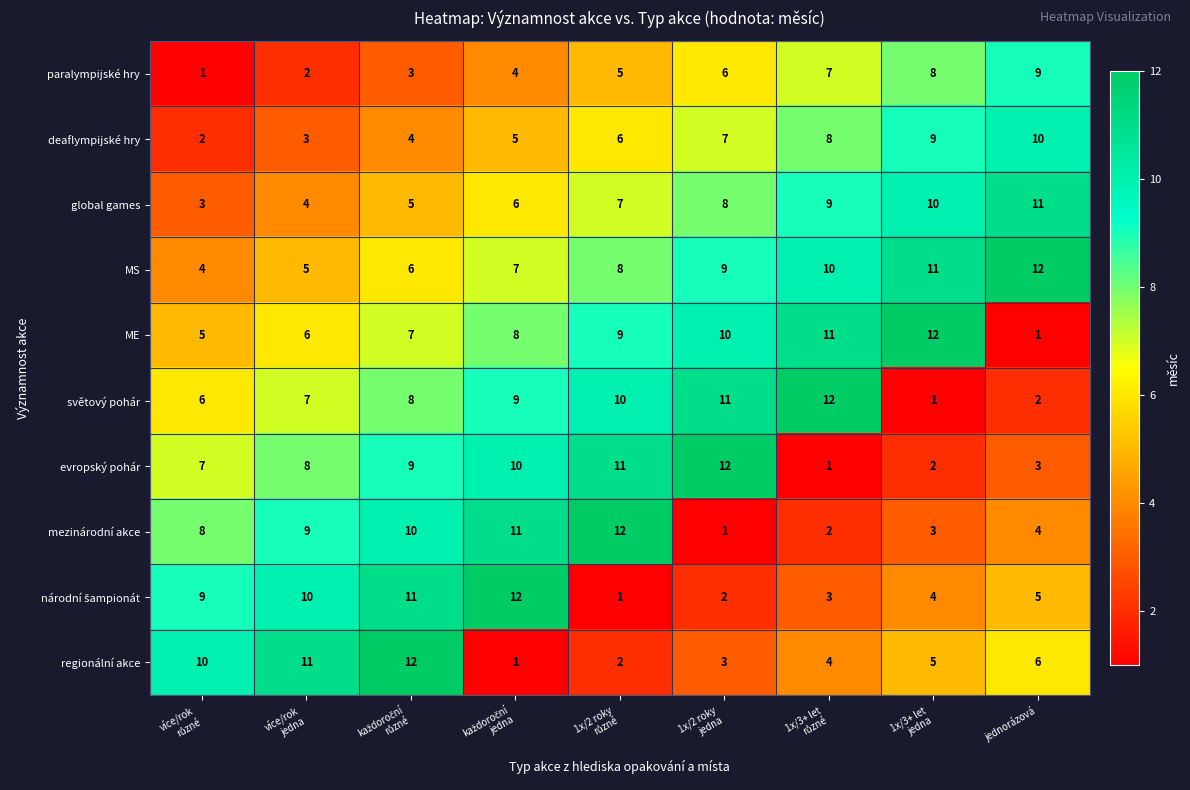

What is the maximum value for deaflympijské hry?

10